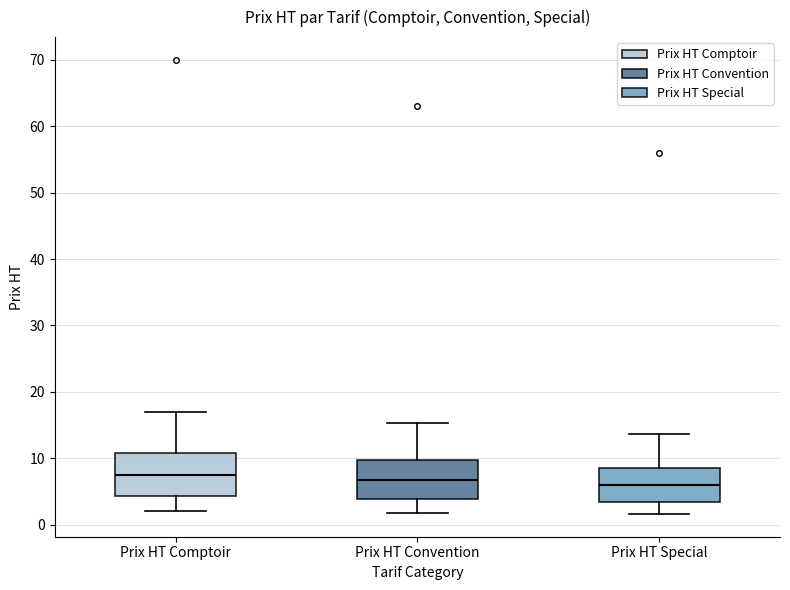

Reading left to right, read every box against the y-axis: the position of its median line, the range the box covers, and the ends of its whiskers. The values are not printed on the chart, so give them approximately, as read against the axis.

Prix HT Comptoir: median 8, box 4 to 11, whiskers 2 to 17
Prix HT Convention: median 7, box 4 to 10, whiskers 2 to 15
Prix HT Special: median 6, box 3 to 9, whiskers 2 to 14